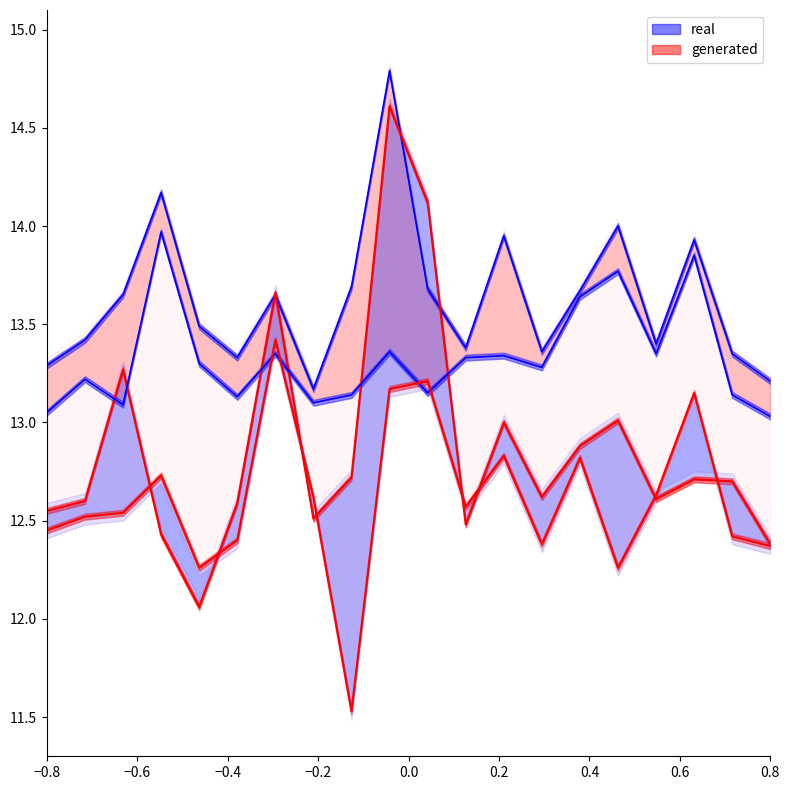

True or false: Wtd avg rate since begin (mortgage) has a value of 23.0 at Kaluga Region.

False